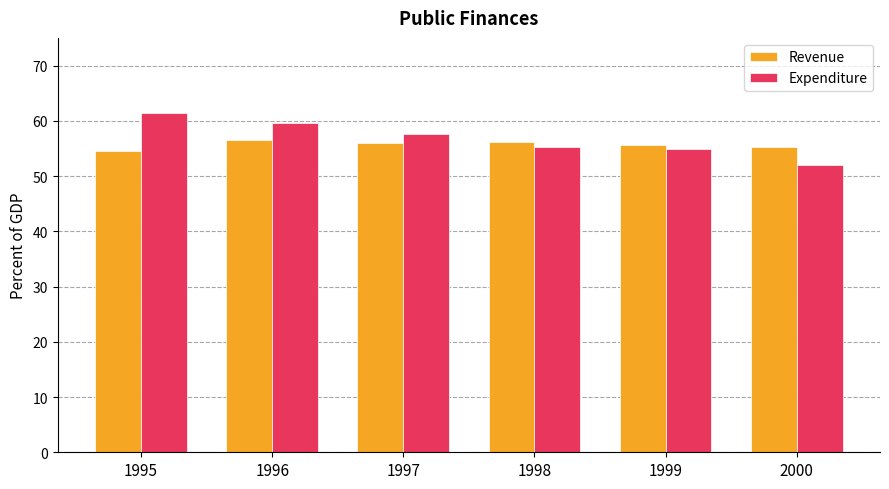

List the series in order of their peak value, highest first.

Expenditure, Revenue